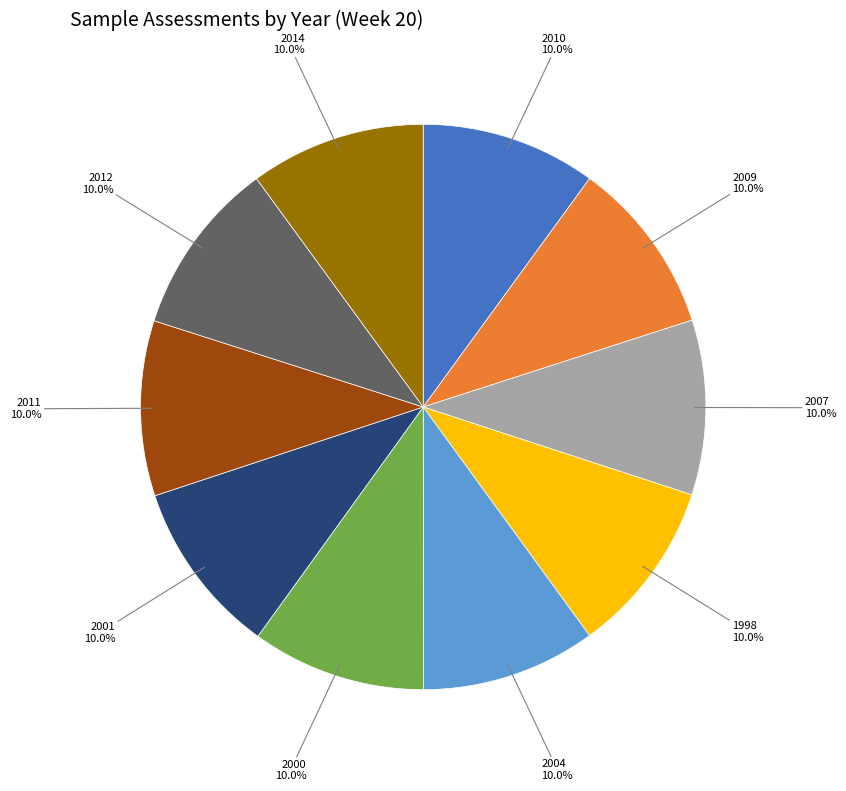

Is there a majority slice in this chart?

No